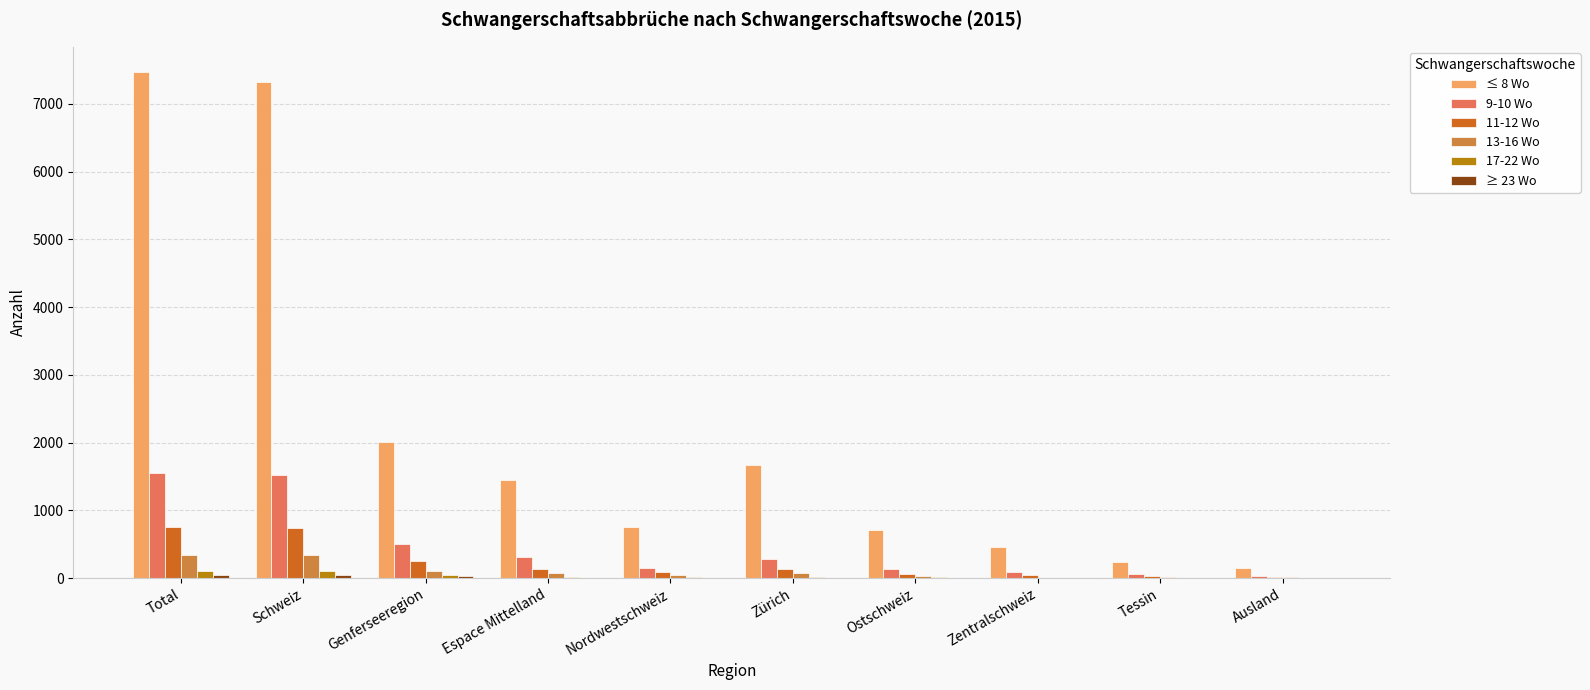

True or false: ≤ 8 Wo has a value of 4796 at Schweiz.

False